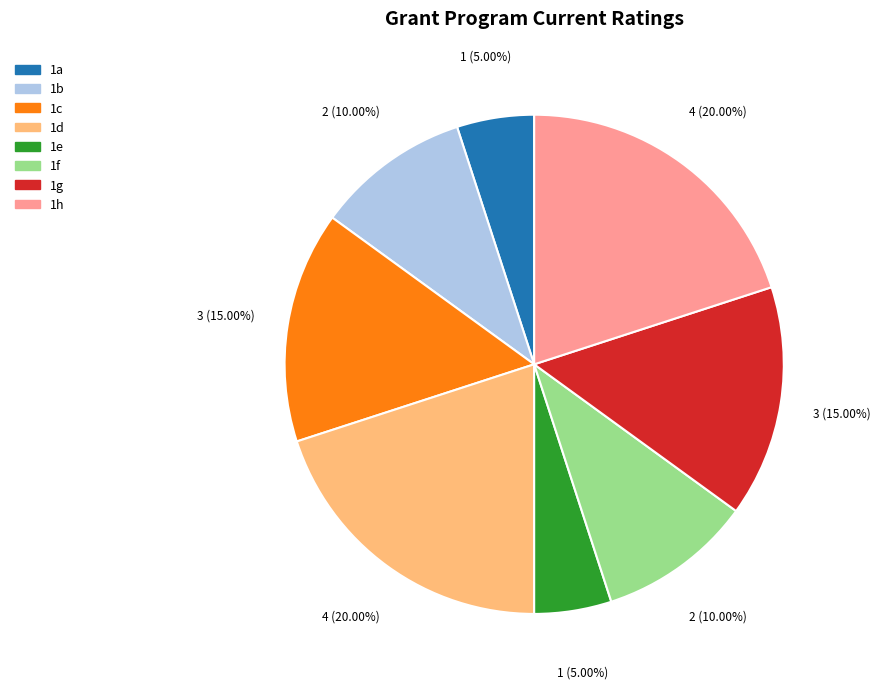

Combined, do 1d and 1c account for over 50%?

No